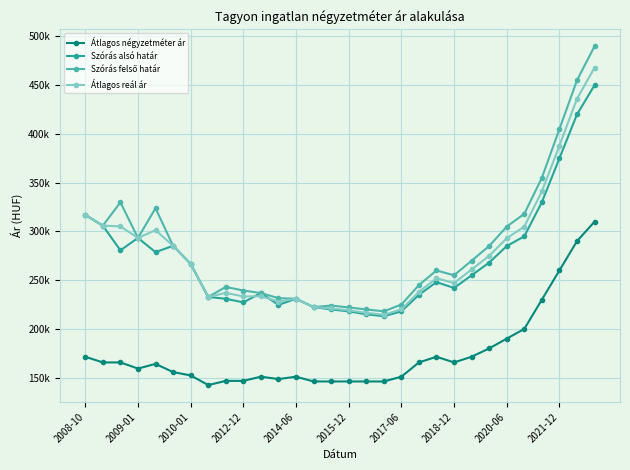

Does the chart have visible grid lines?

Yes